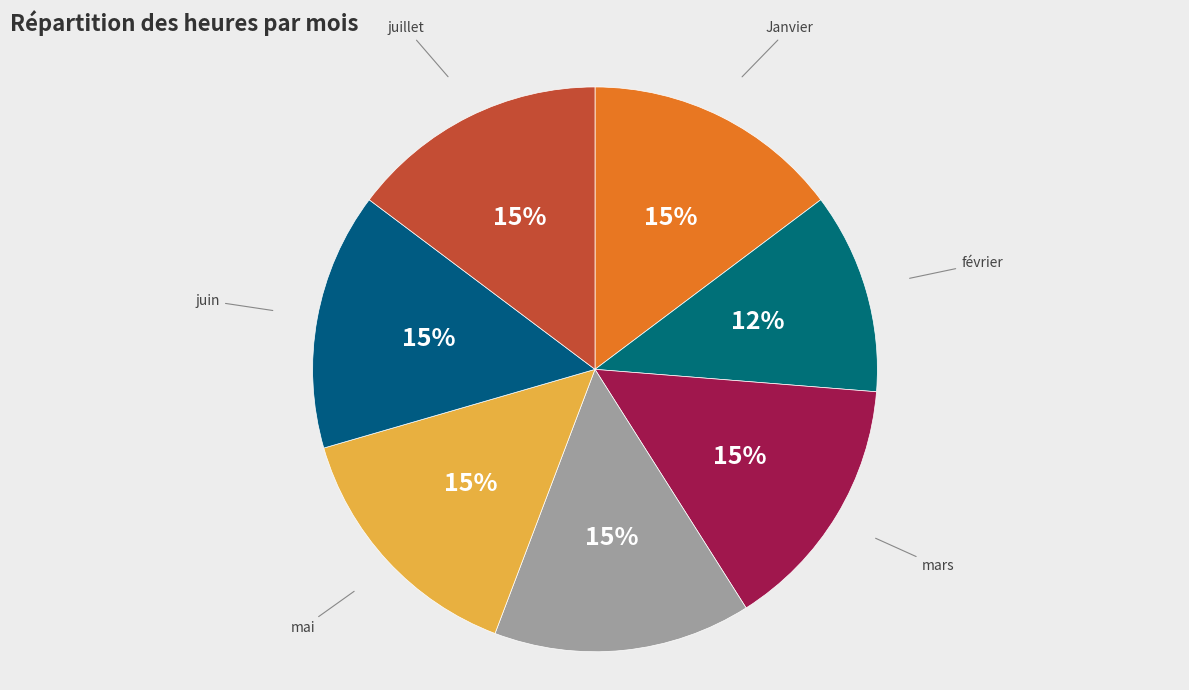

Which category has the biggest portion of the pie?

Janvier